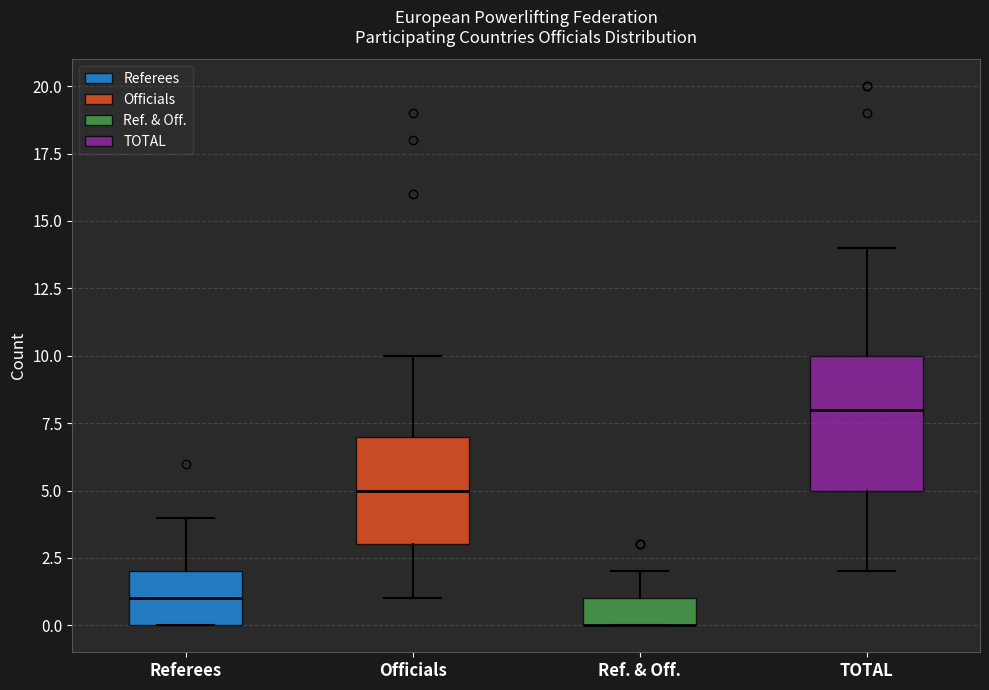

Comparing the boxes themselves (not the whiskers), which one is the tallest?

TOTAL